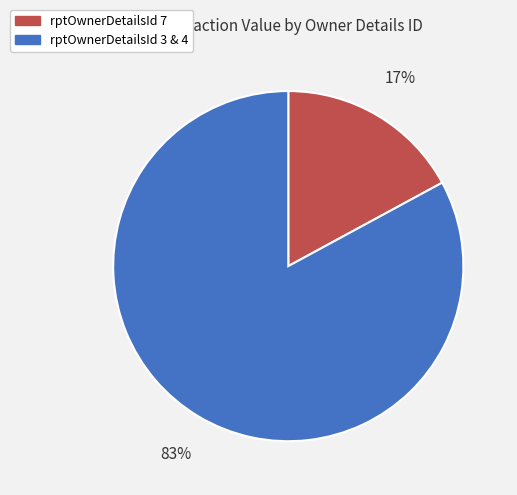

Which category has the smallest portion of the pie?

rptOwnerDetailsId 7